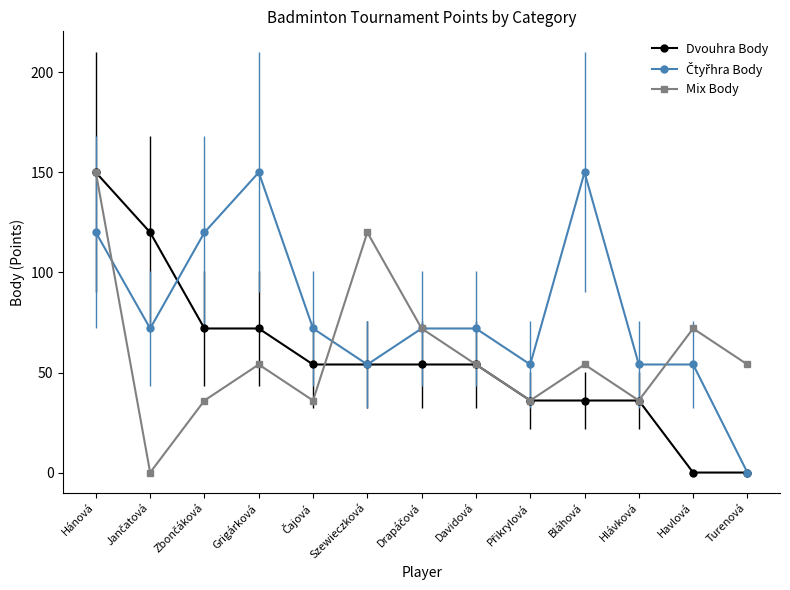

Is this an area chart (filled region under the line)?

No